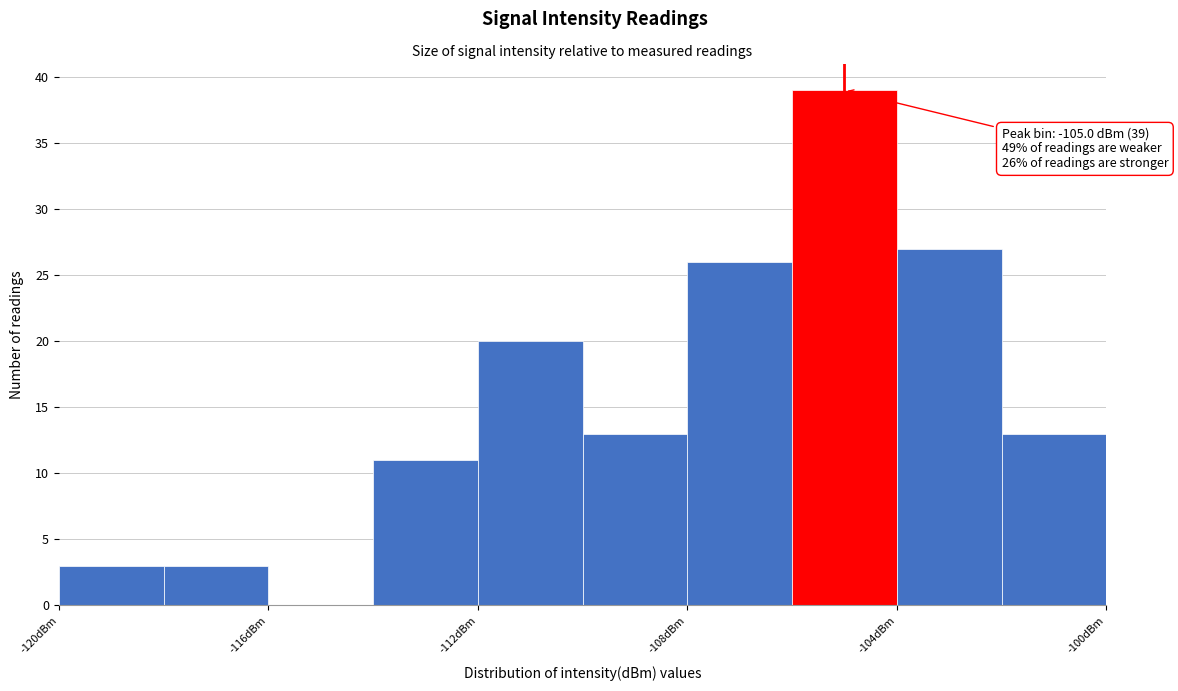

Which range on the x-axis has the tallest bar?

-106 to -104